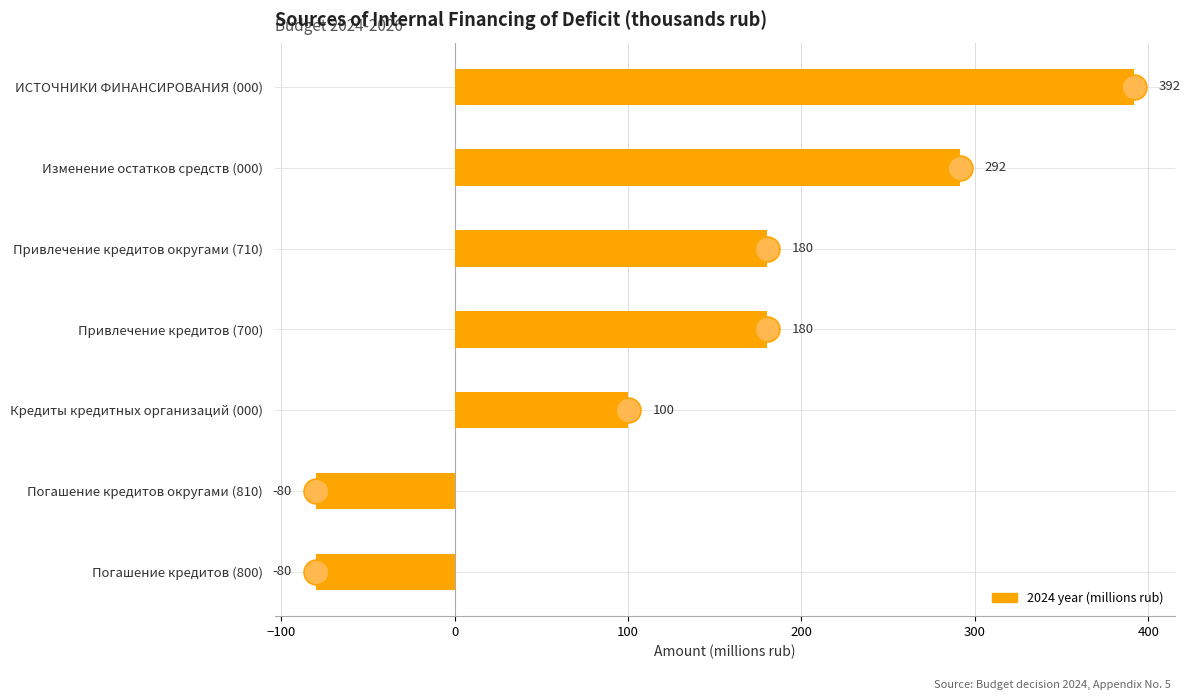

Between Привлечение кредитов (700) and Изменение остатков средств (000), which is larger?

Изменение остатков средств (000)